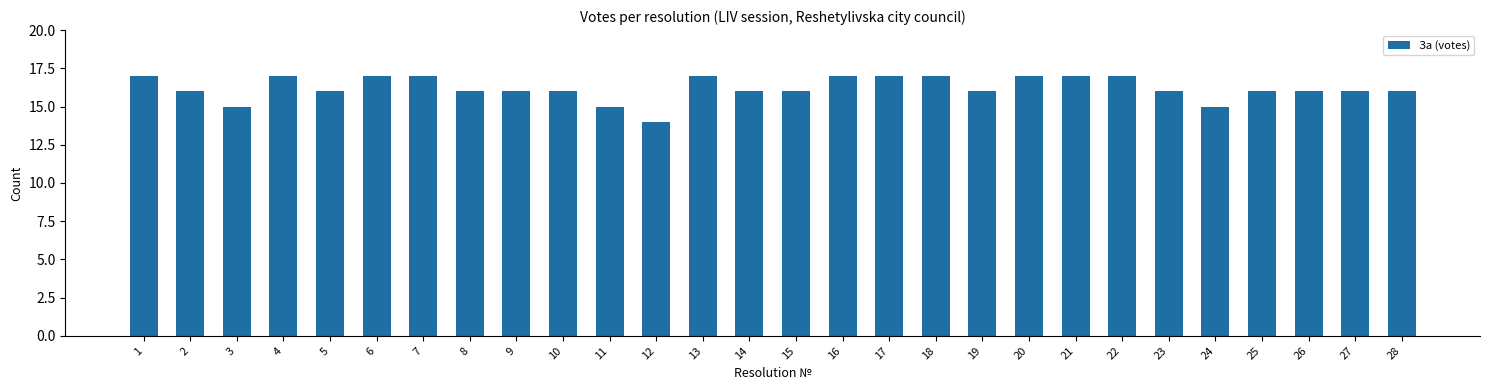

Count the values in the range 16 to 17.

24